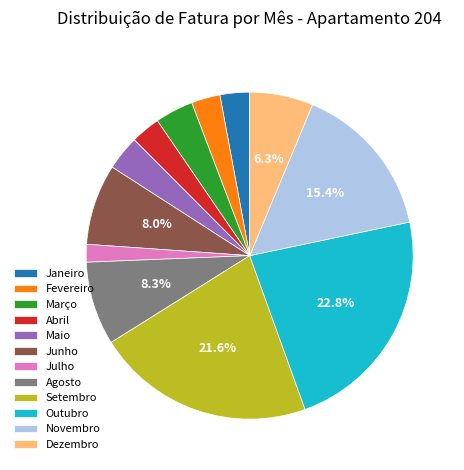

True or false: Dezembro accounts for 6% of the total.

True